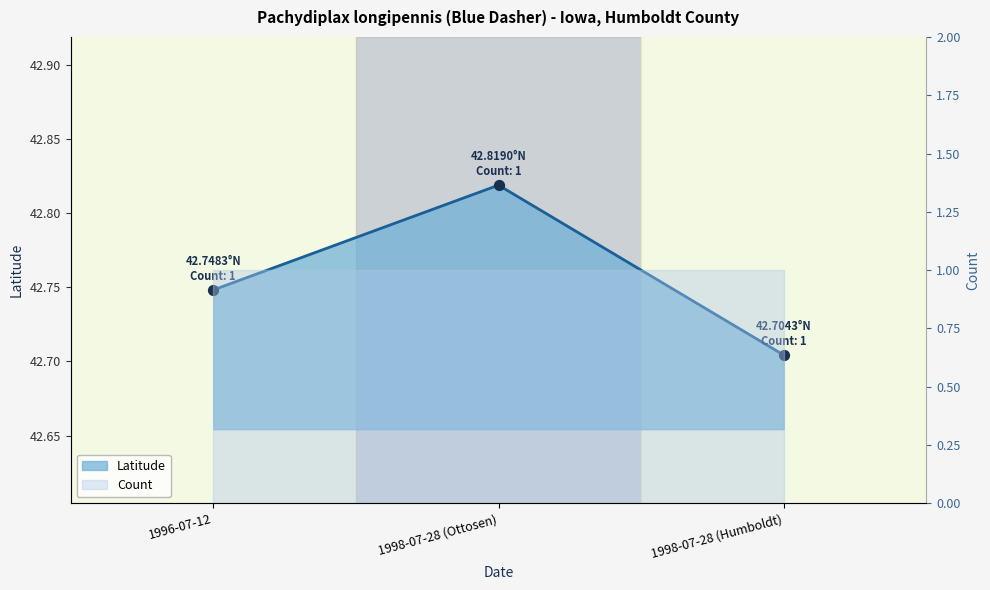

Which has a higher value, 1996-07-12 or 1998-07-28 (Humboldt)?

1996-07-12